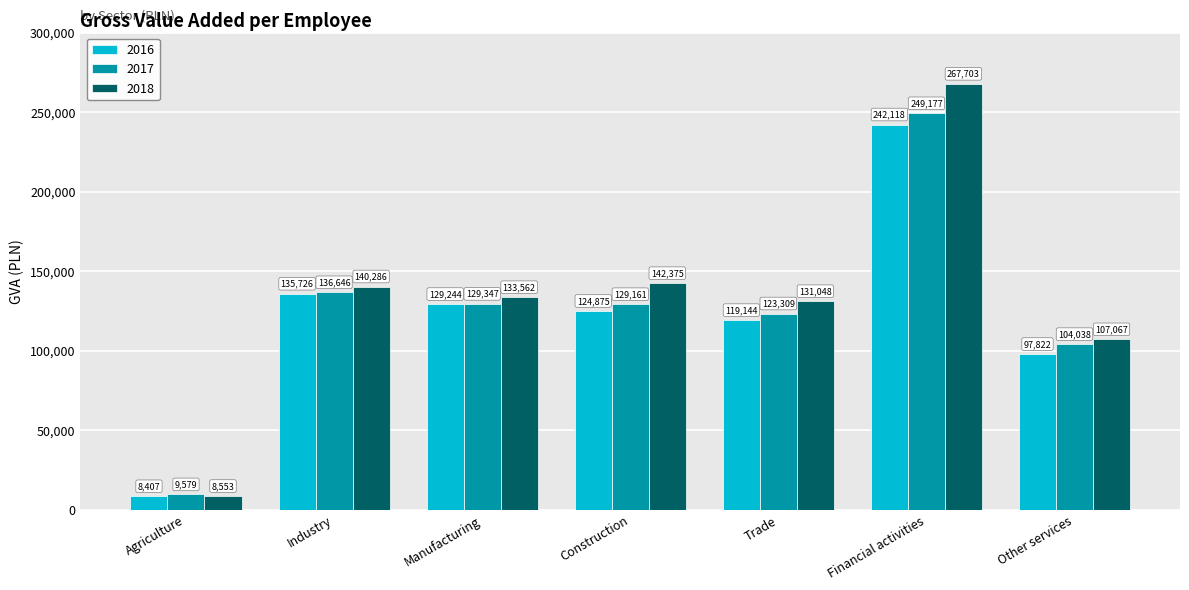

Rank the series by their maximum value, from lowest to highest.

2016, 2017, 2018